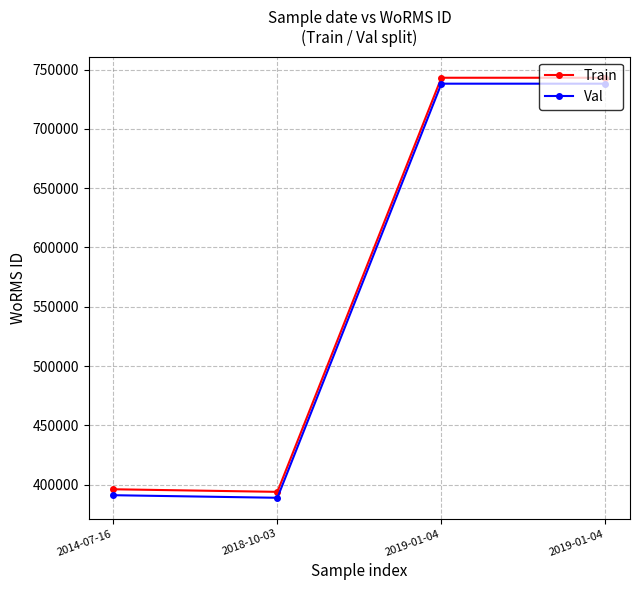

How many lines are shown in the chart?

2